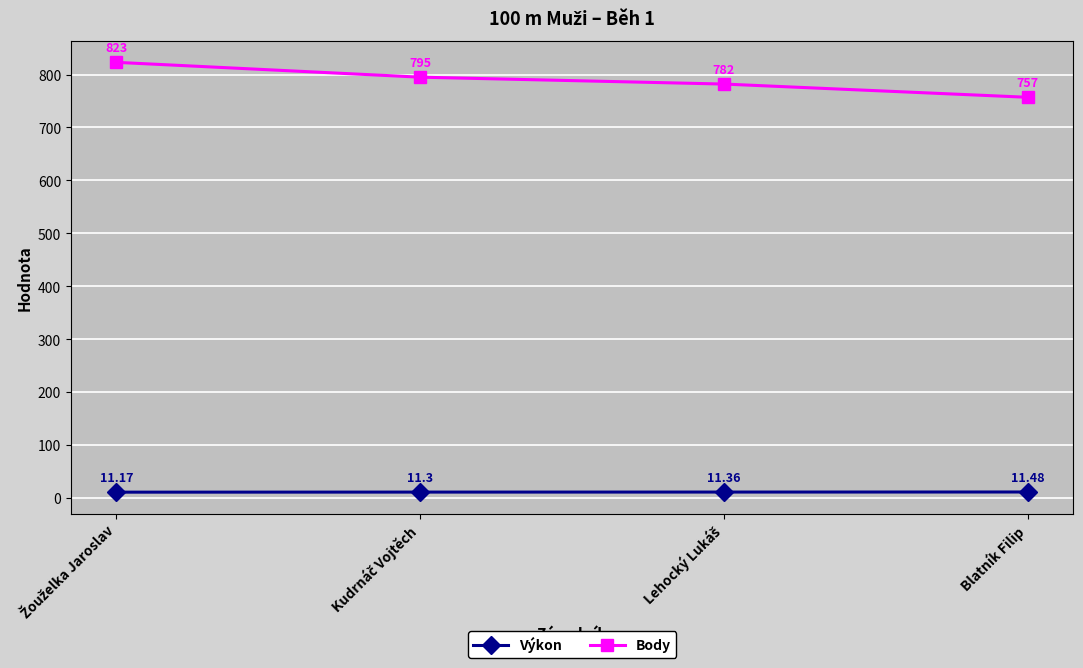

Which series has the widest spread of values?

Body